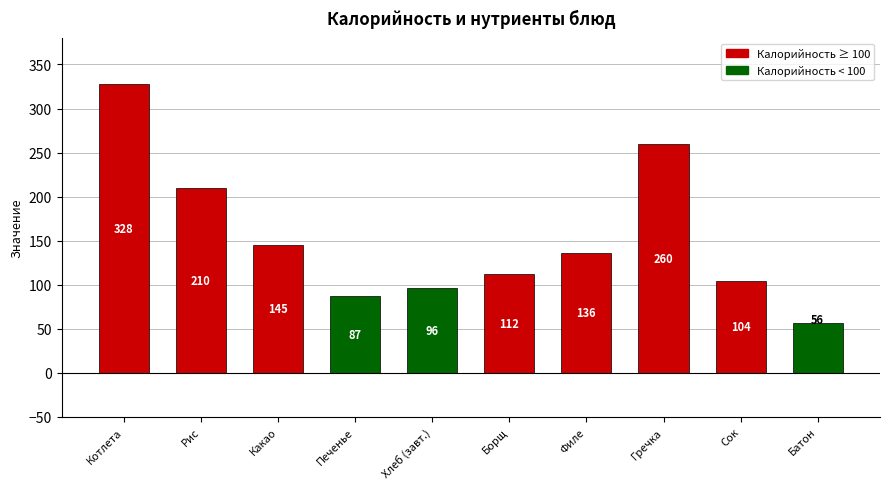

List the labels in order of value, largest first.

Котлета, Гречка, Рис, Какао, Филе, Борщ, Сок, Хлеб (завт.), Печенье, Батон